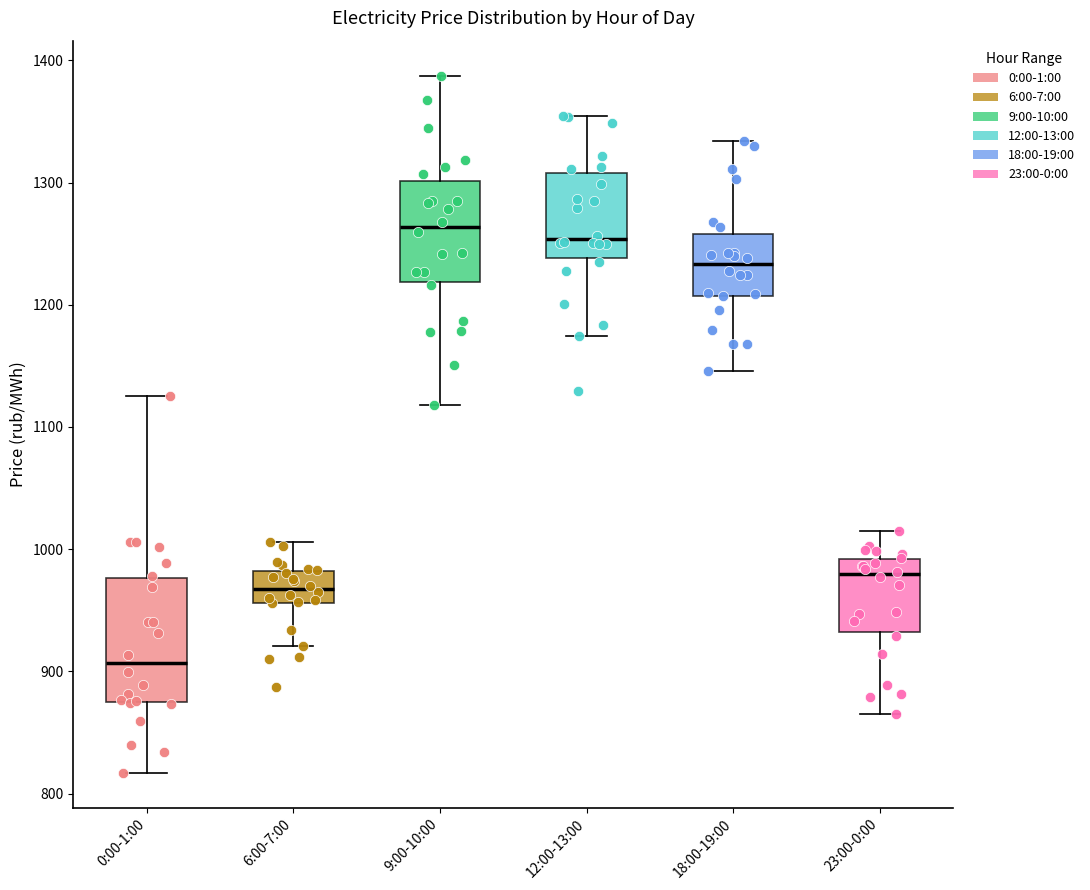

Which box is the tallest, from its lower edge to its upper edge?

0:00-1:00